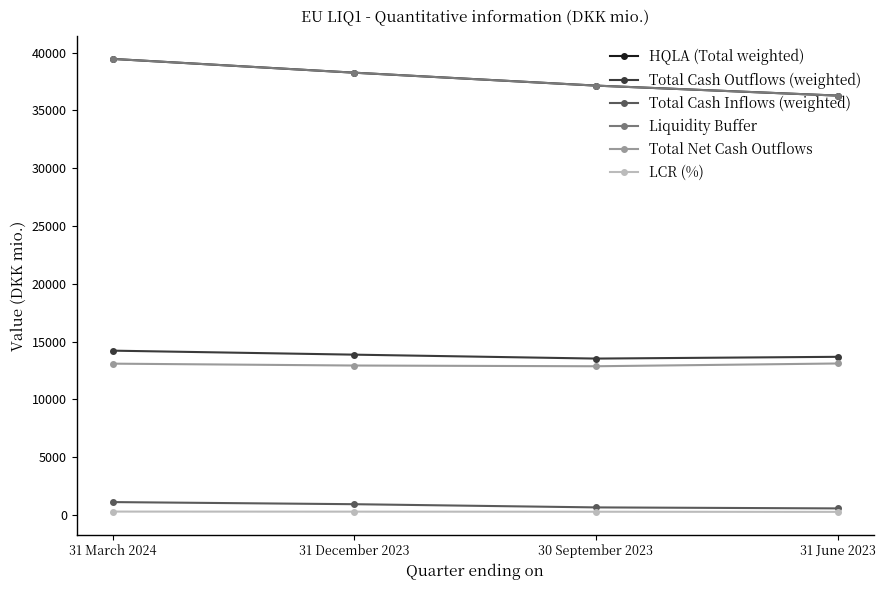

True or false: HQLA (Total weighted) has a value of 17788.8 at 30 September 2023.

False